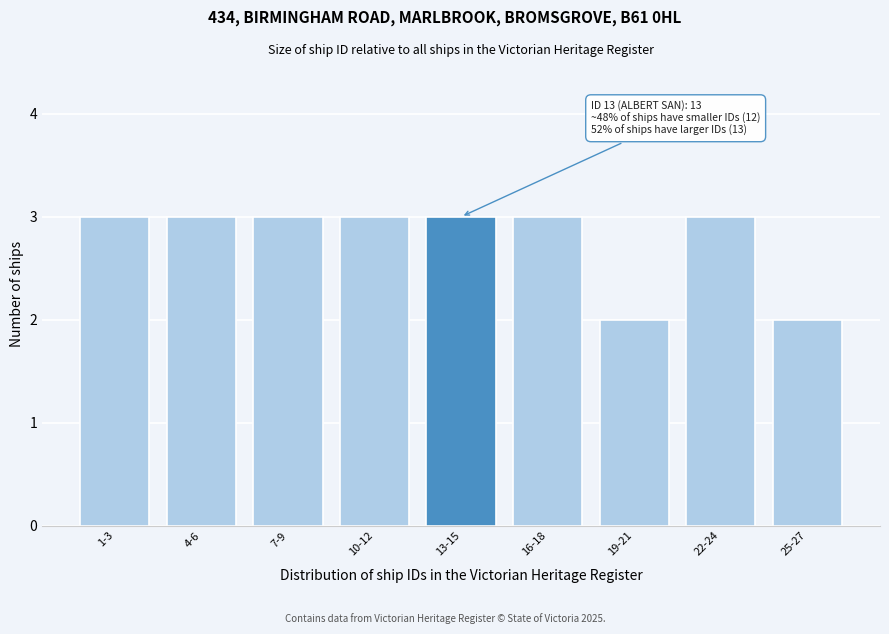

Reading left to right, transcribe all the data shown in this chart.

3	3	3	3	3	3	2	3	2